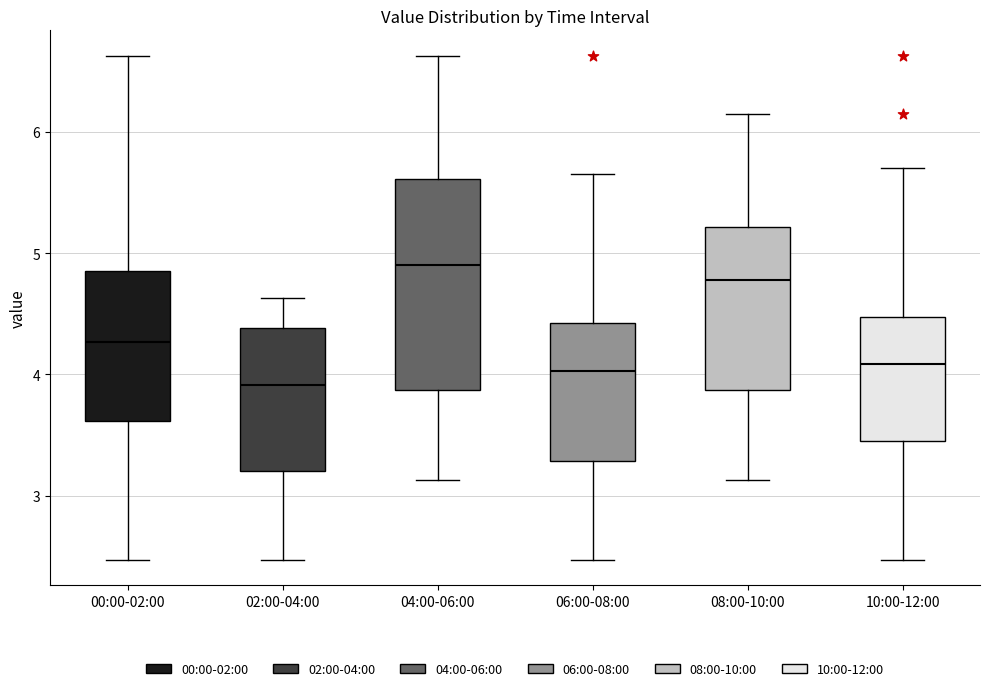

Which box's median line is the lowest?

02:00-04:00